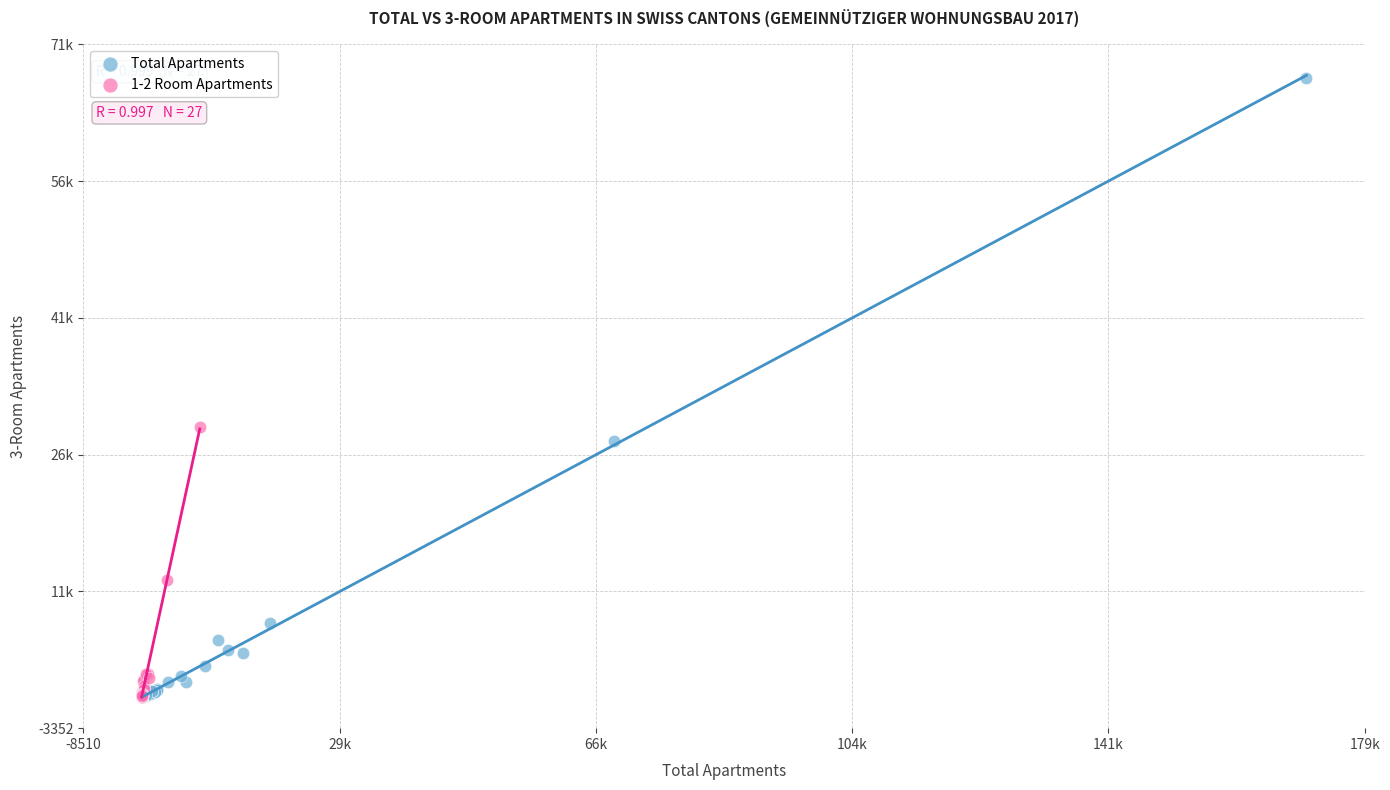

Which series has the widest spread of Y values?

Total Apartments